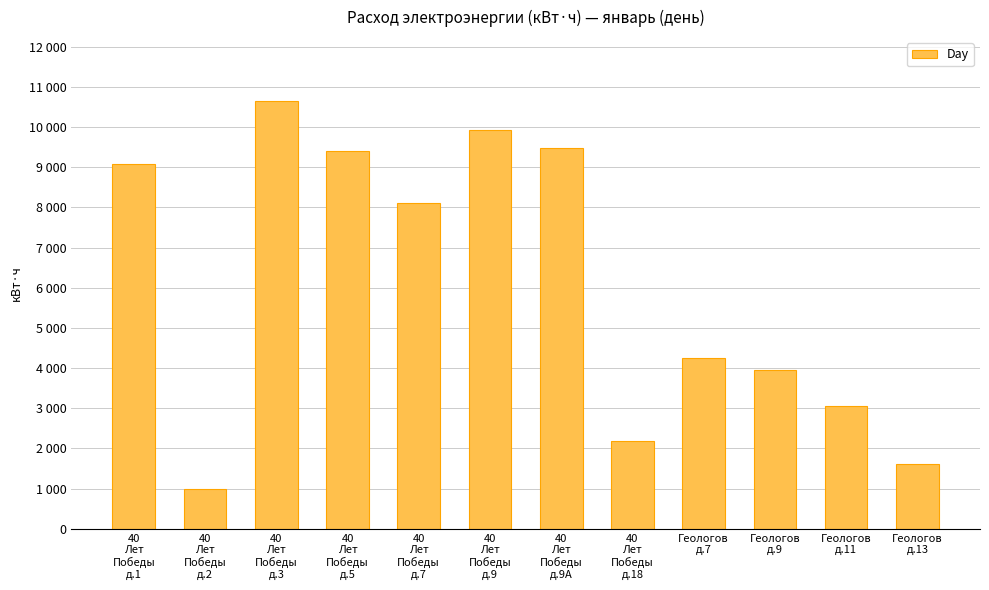

True or false: the data shows 13836 at 40
Лет
Победы
д.1.

False